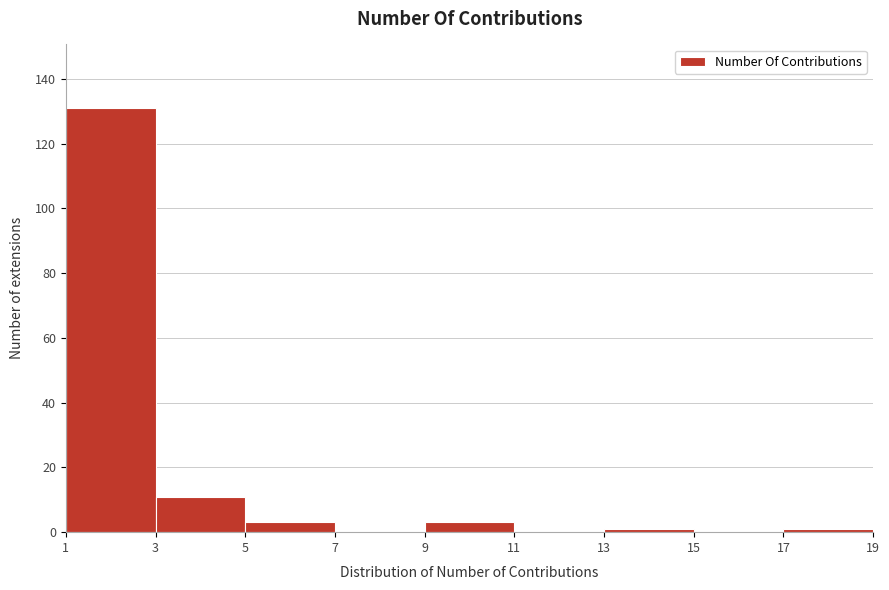

How tall is the bar that spans 3 to 5 on the x-axis? The values are not printed on the chart, so give them approximately, as read against the axis.

12